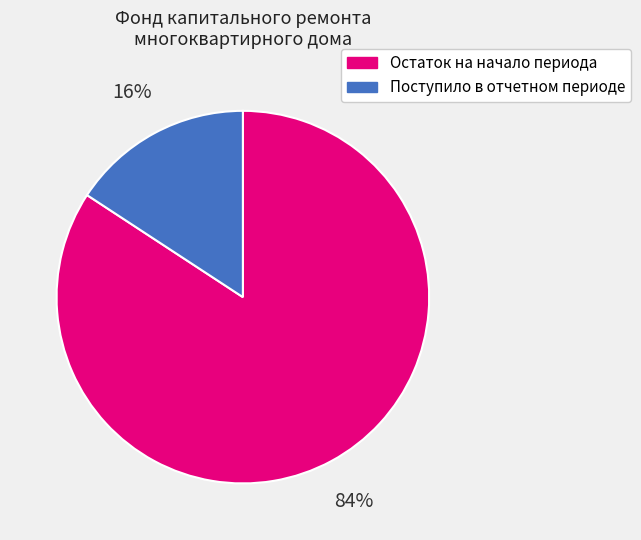

To the nearest percent, what is the average slice percentage?

50%